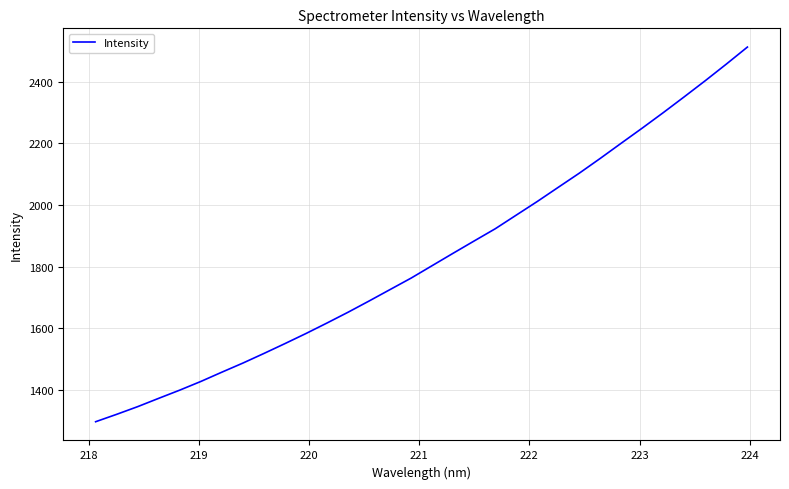

What is the greatest value displayed?

2513.5